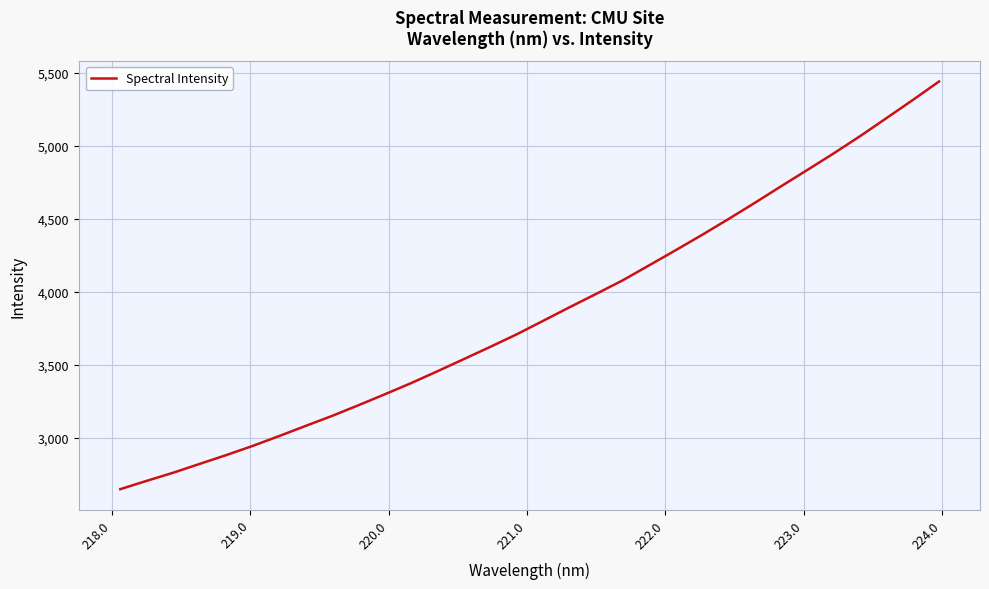

What is the difference between the maximum and minimum values?

2791.6